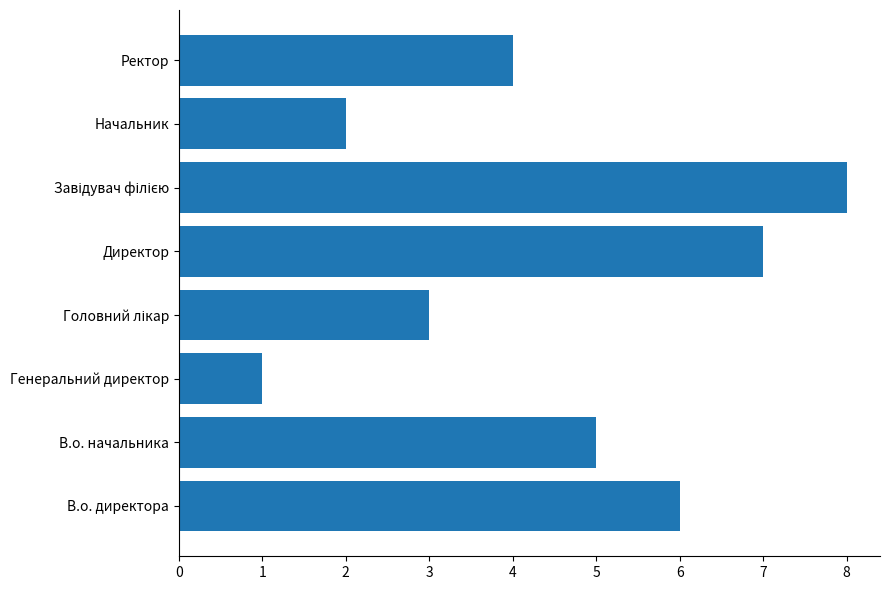

Approximately how many times larger is the value at В.о. начальника compared to Генеральний директор?

5.0